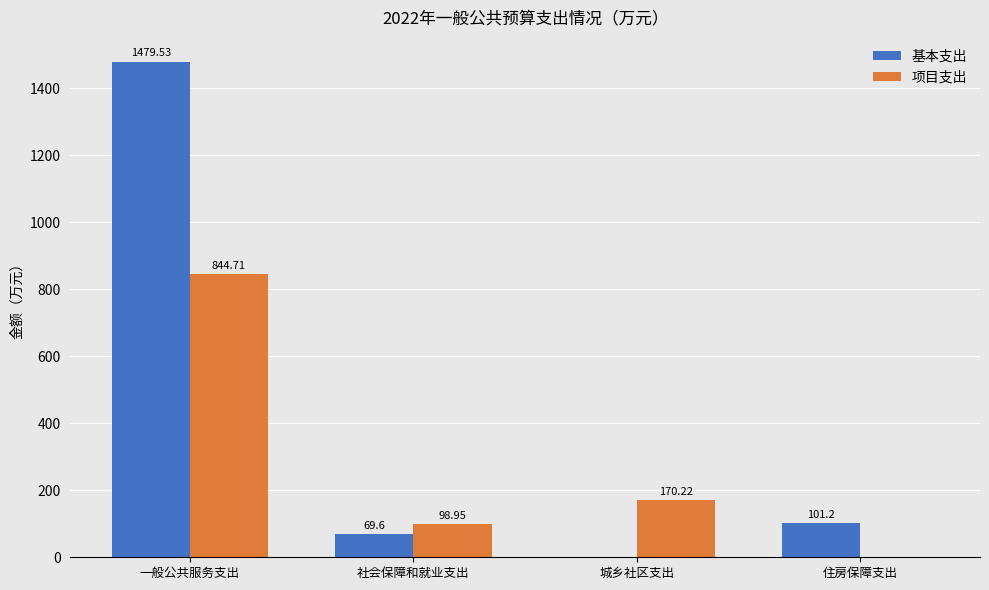

At which label does 项目支出 reach its peak?

一般公共服务支出